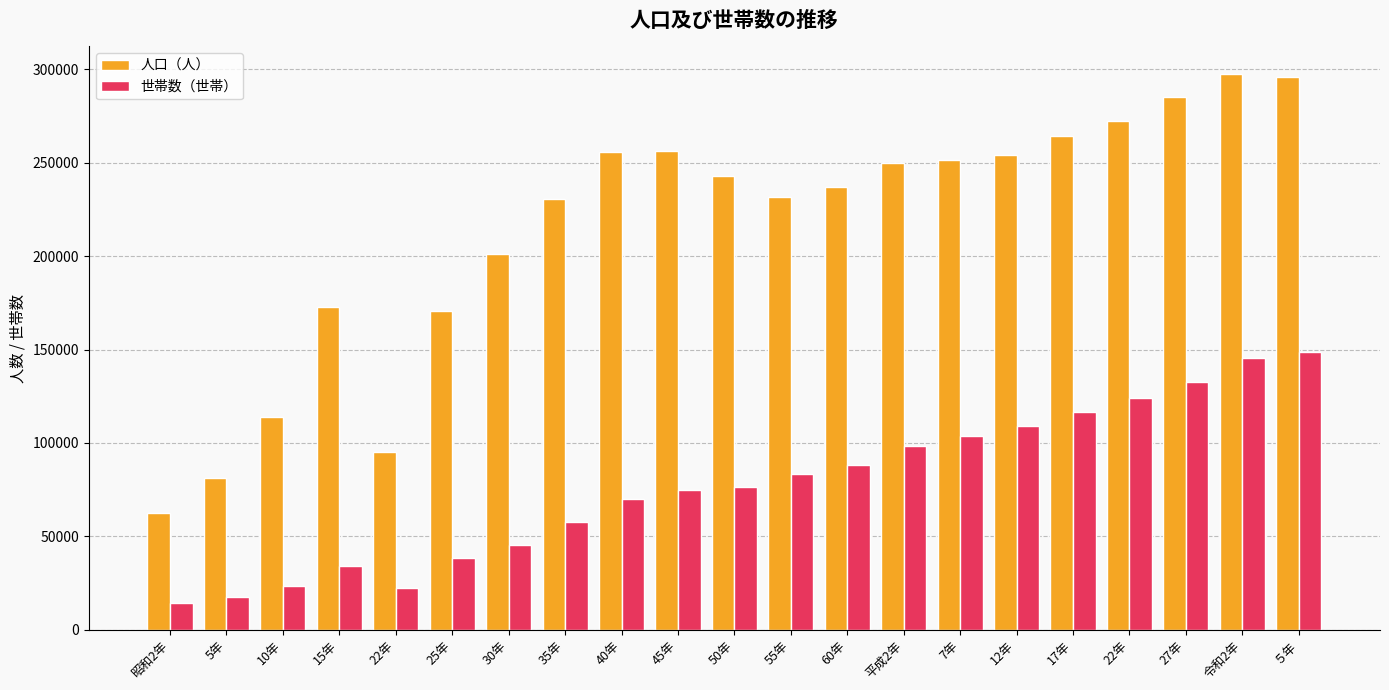

What is the sum of the 世帯数（世帯） values at 15年 and 60年?

121831